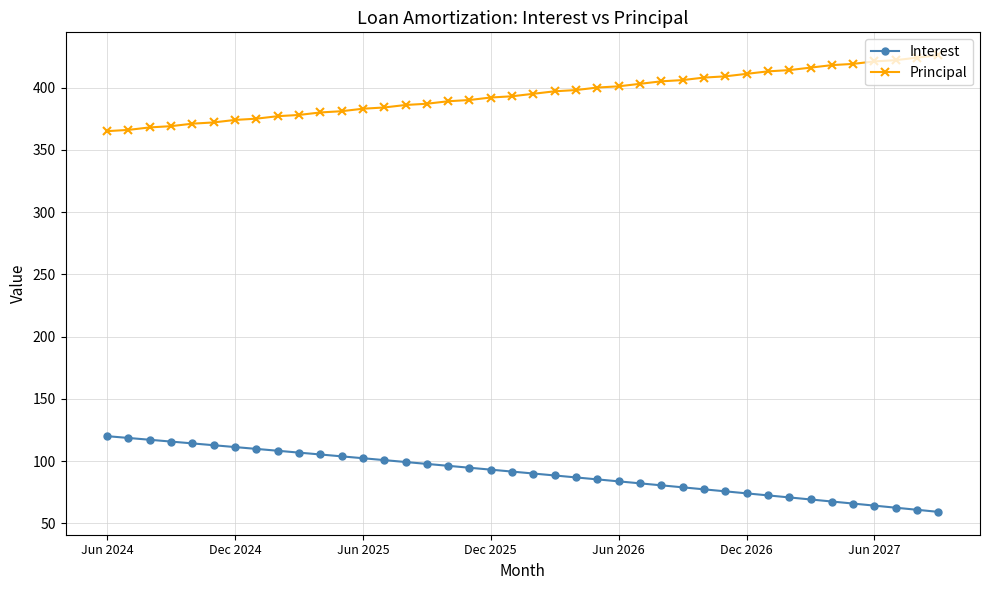

What are all the series names shown in the legend?

Interest, Principal